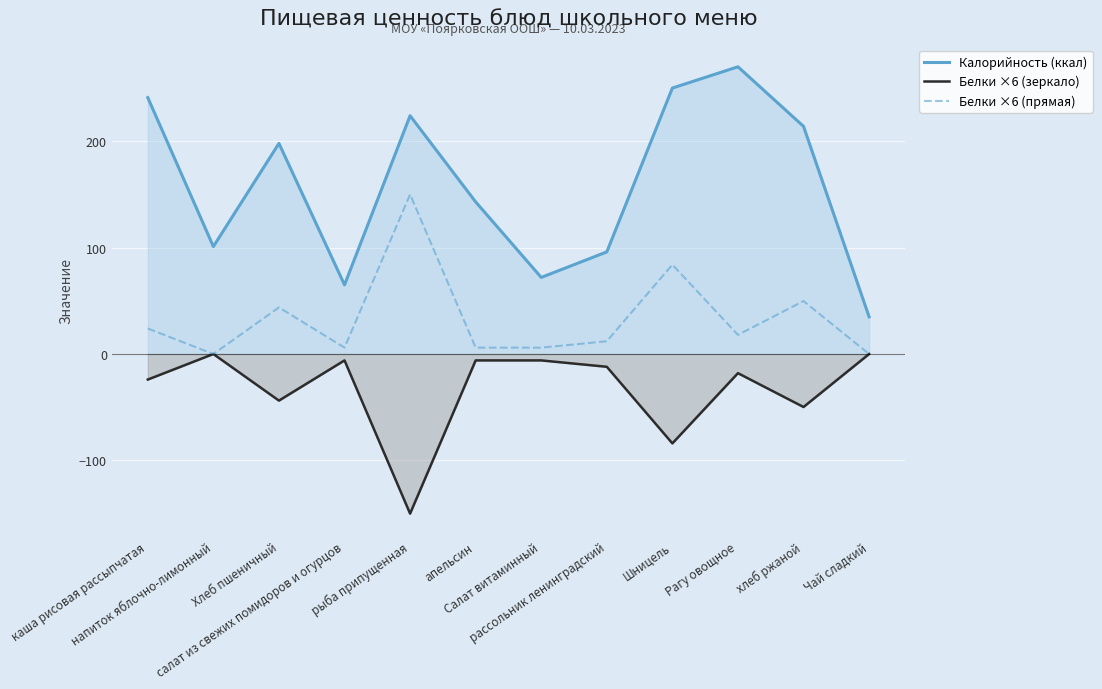

Does the chart display data point markers on the line(s)?

No